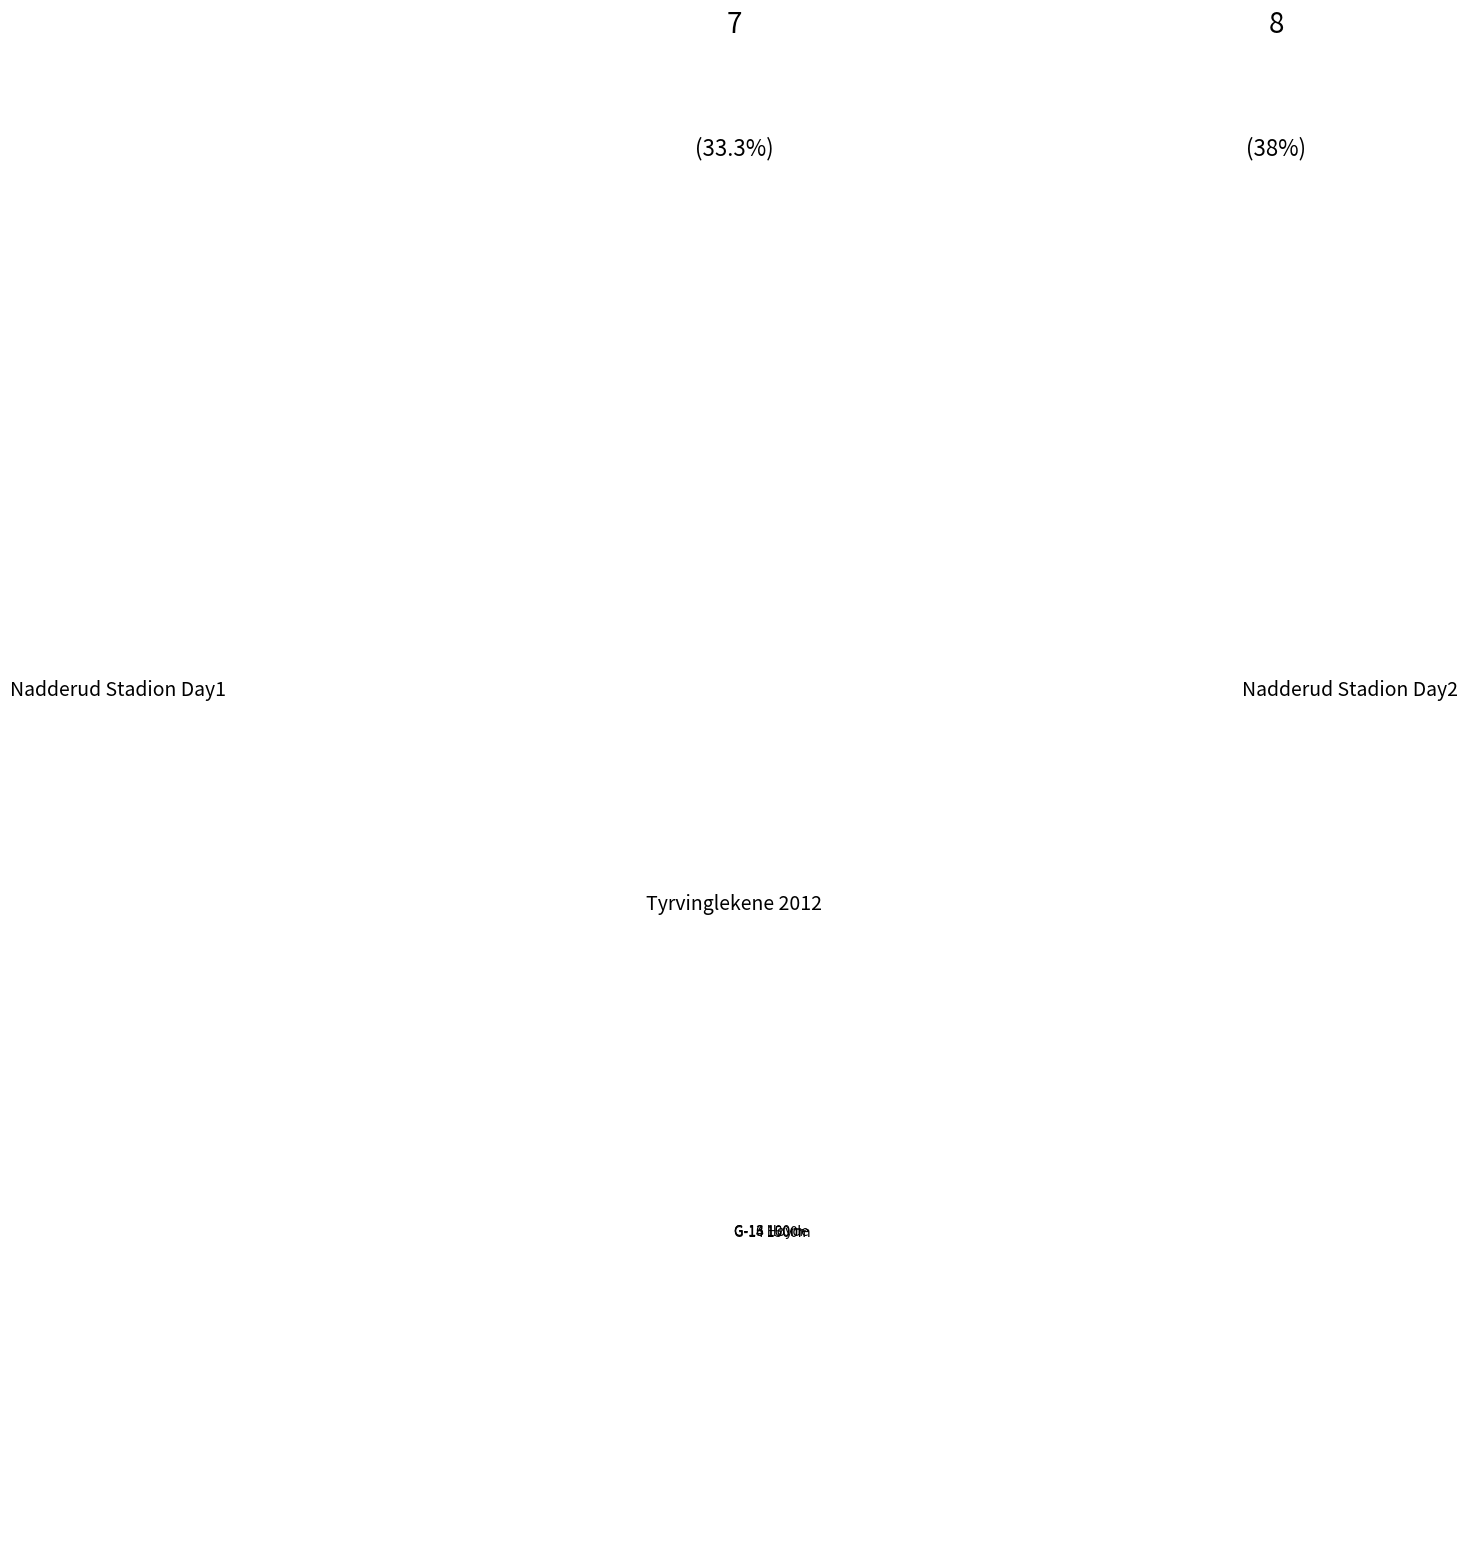

Does G-13 Høyde account for over 50% of the chart?

No